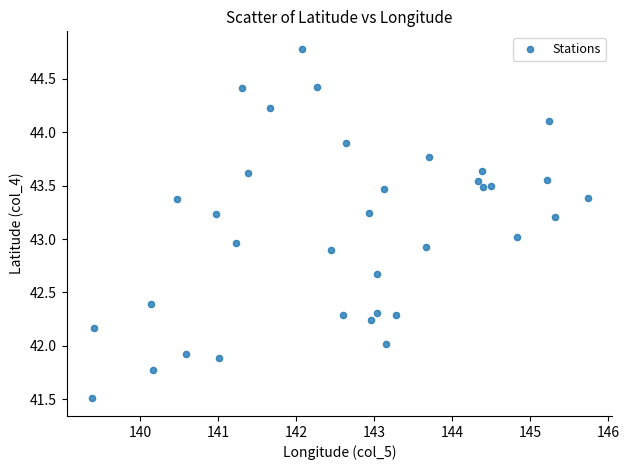

What is the range of Y values (max minus min)?

3.3